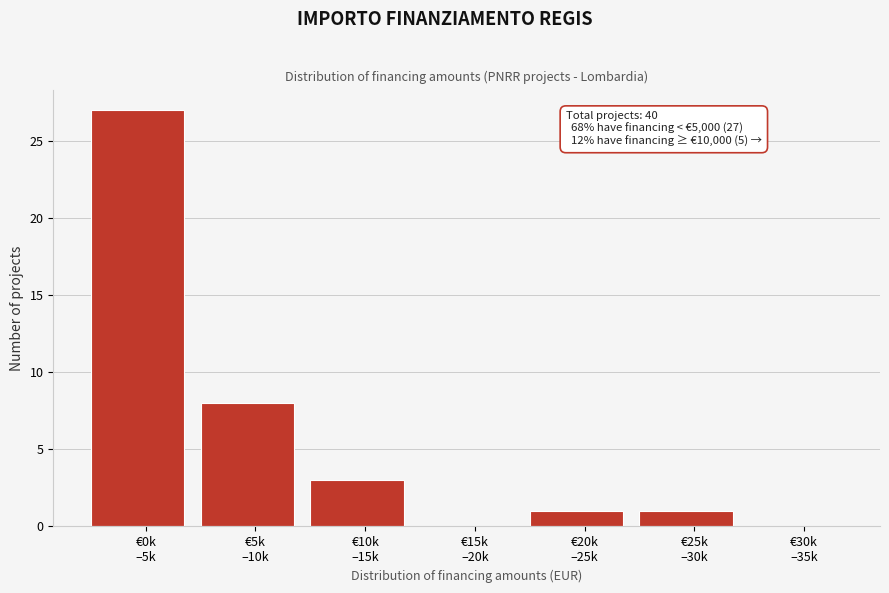

What is the sum of all values?

40